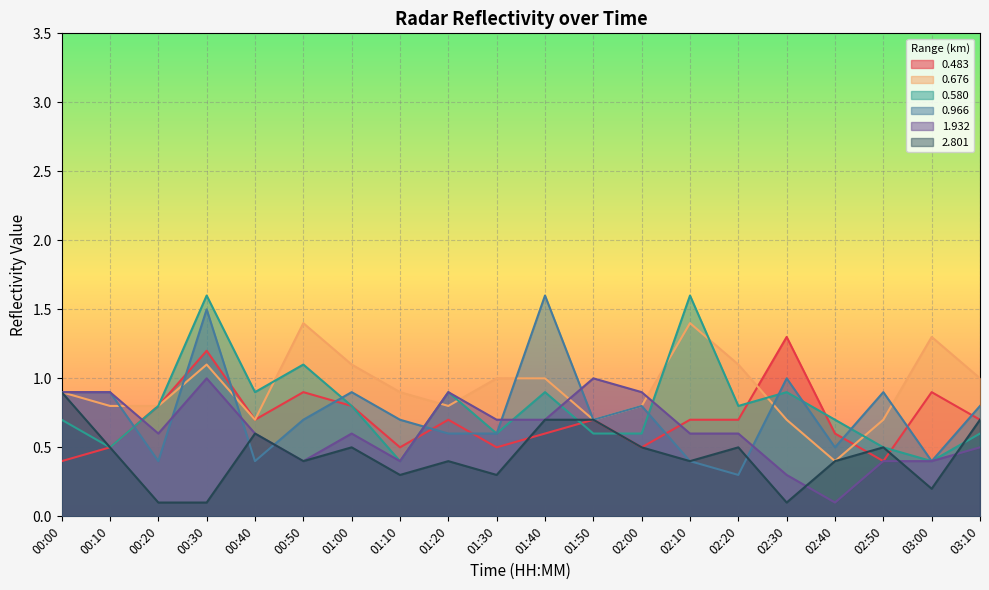

True or false: 0.676 and 0.966 cross at least once.

True